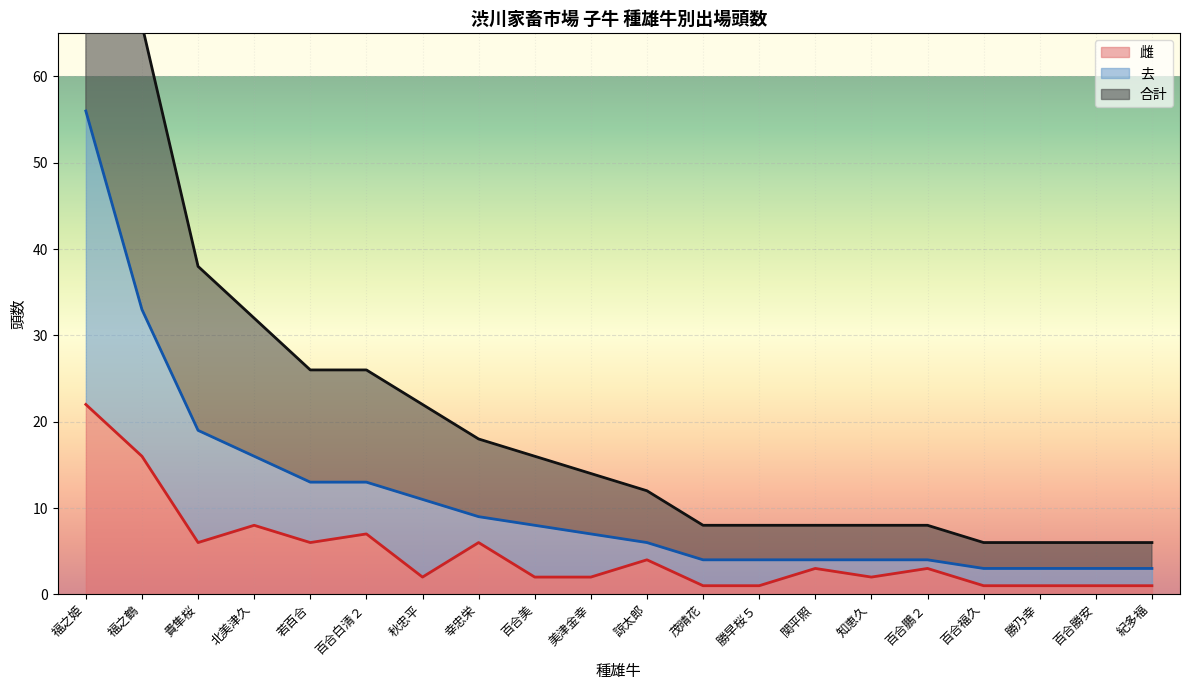

What is the difference between the maximum and second lowest values in the 去 series?

53